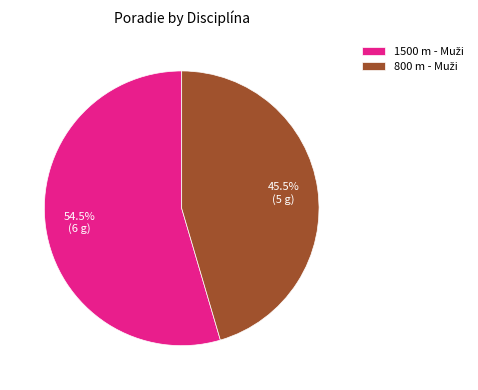

Does any single category account for the majority?

Yes